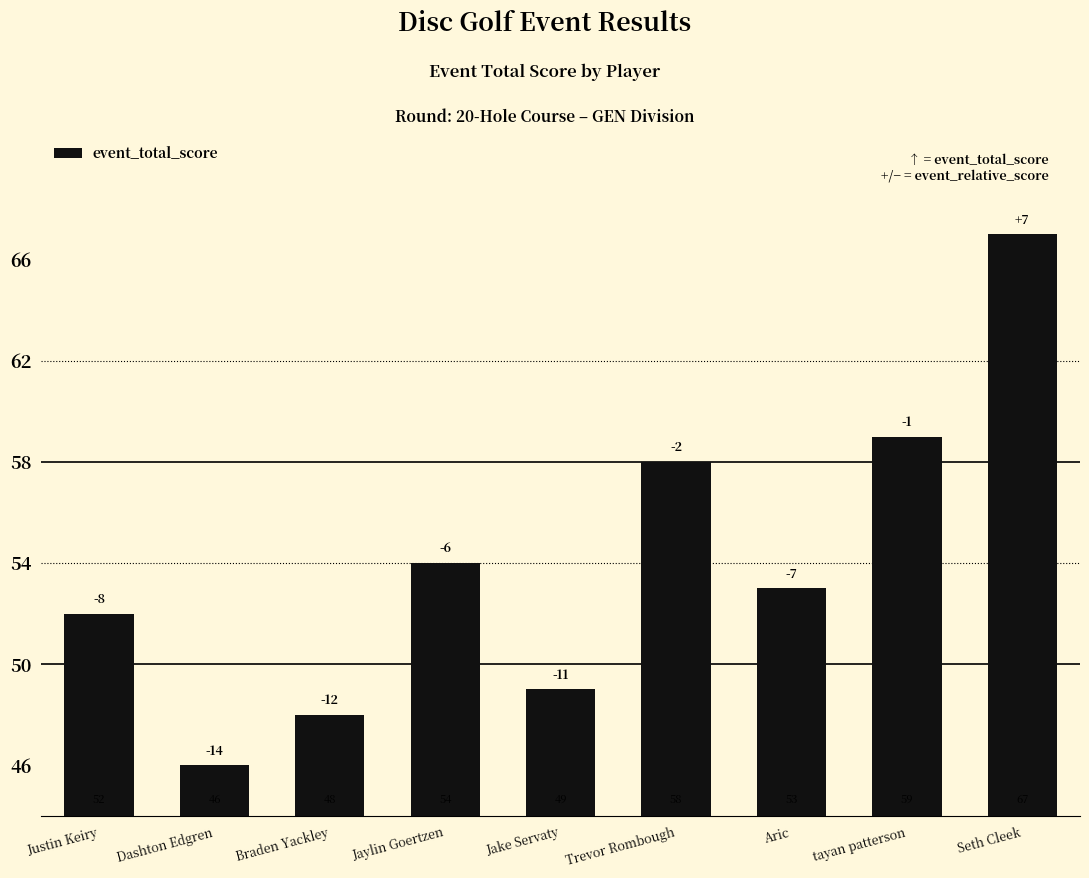

How many categories are shown in the chart?

9